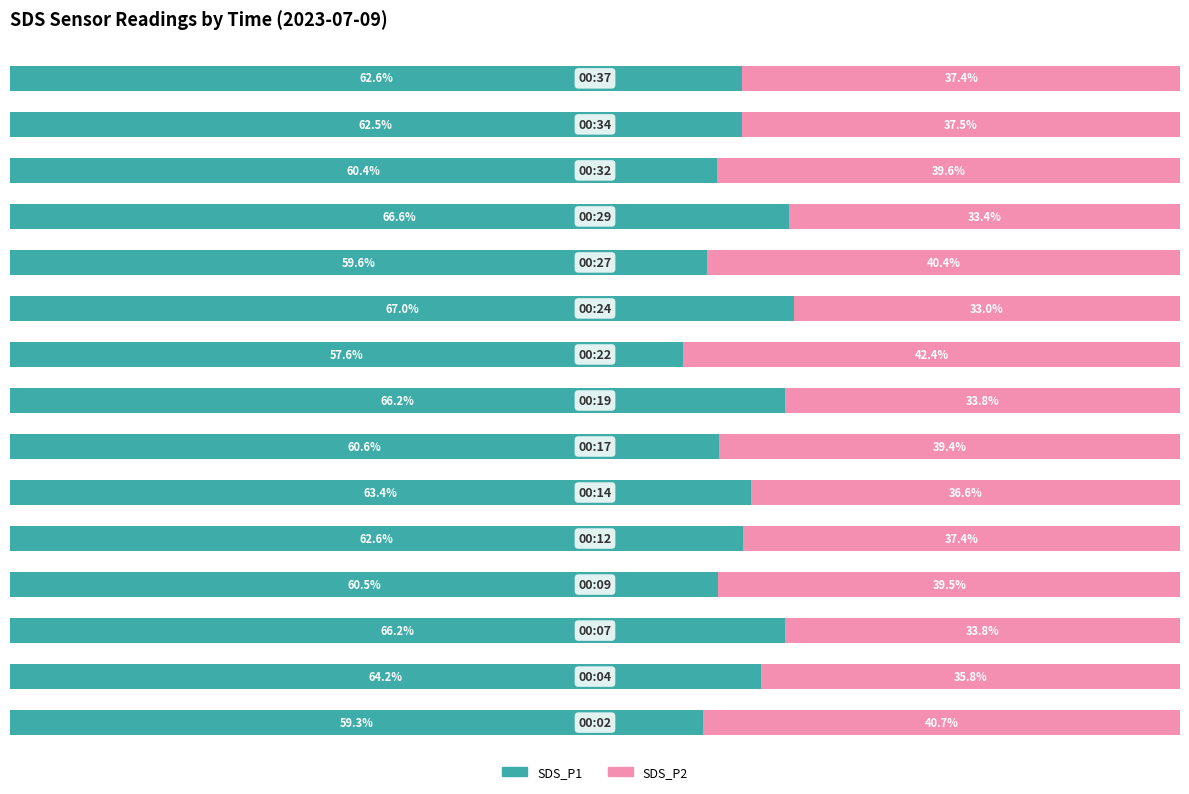

At how many categories does at least one series exceed 60?

12